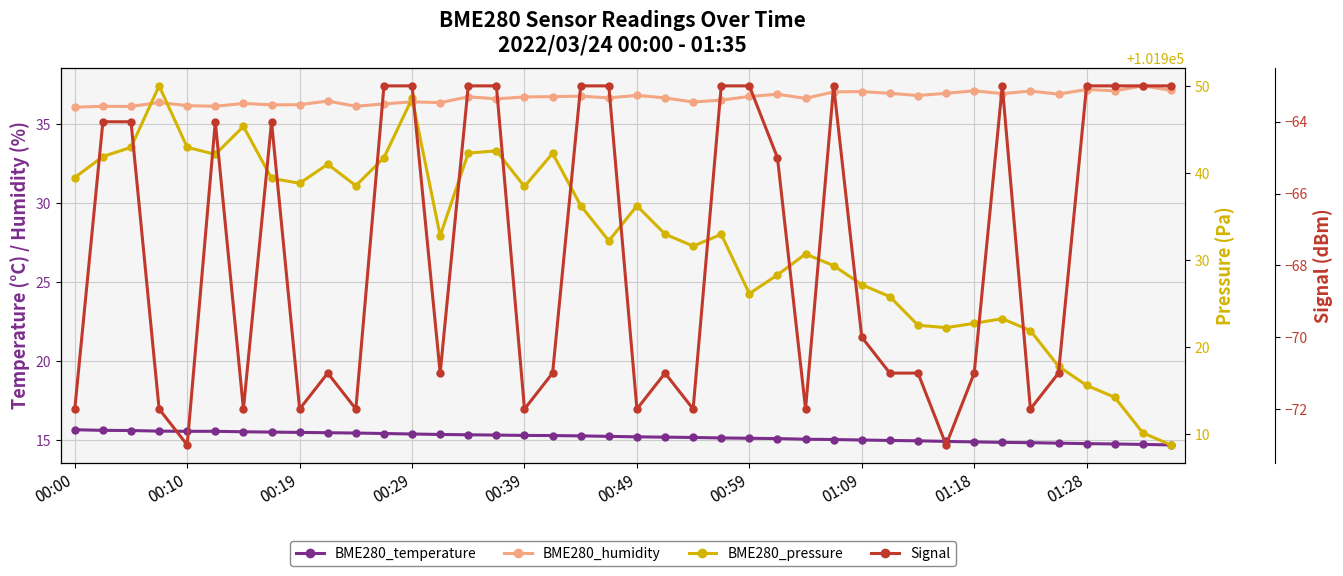

Rank the series by their maximum value, from lowest to highest.

Signal, BME280_temperature, BME280_humidity, BME280_pressure